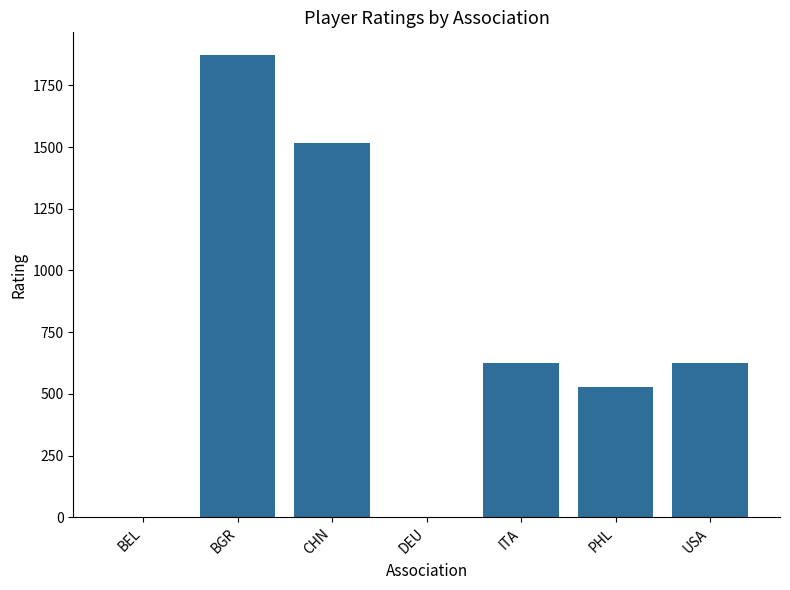

Which category has the highest value across all series?

BGR